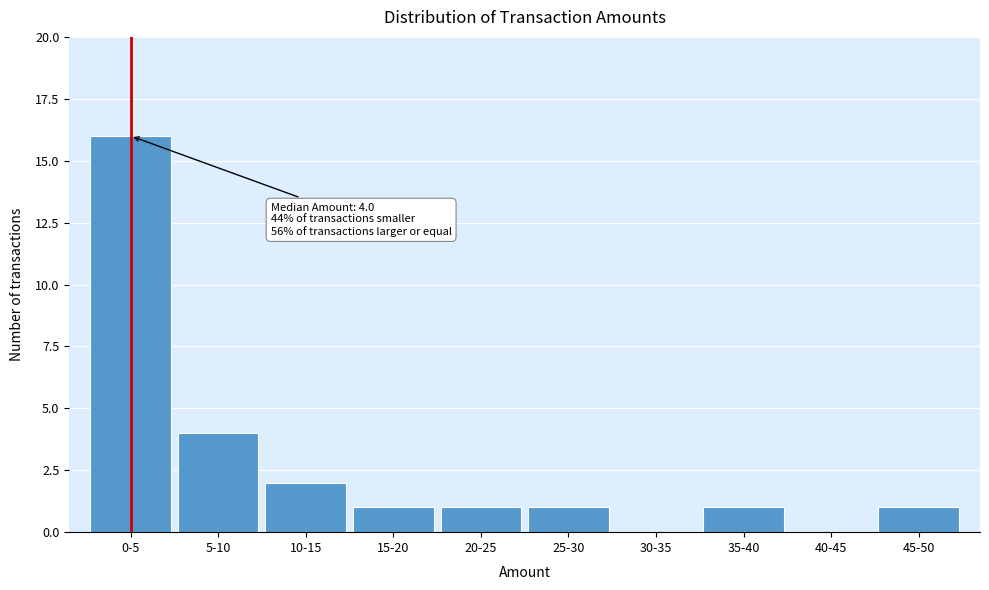

Reading right to left, list all the values displayed in this chart.

45-50=1	40-45=0	35-40=1	30-35=0	25-30=1	20-25=1	15-20=1	10-15=2	5-10=4	0-5=16